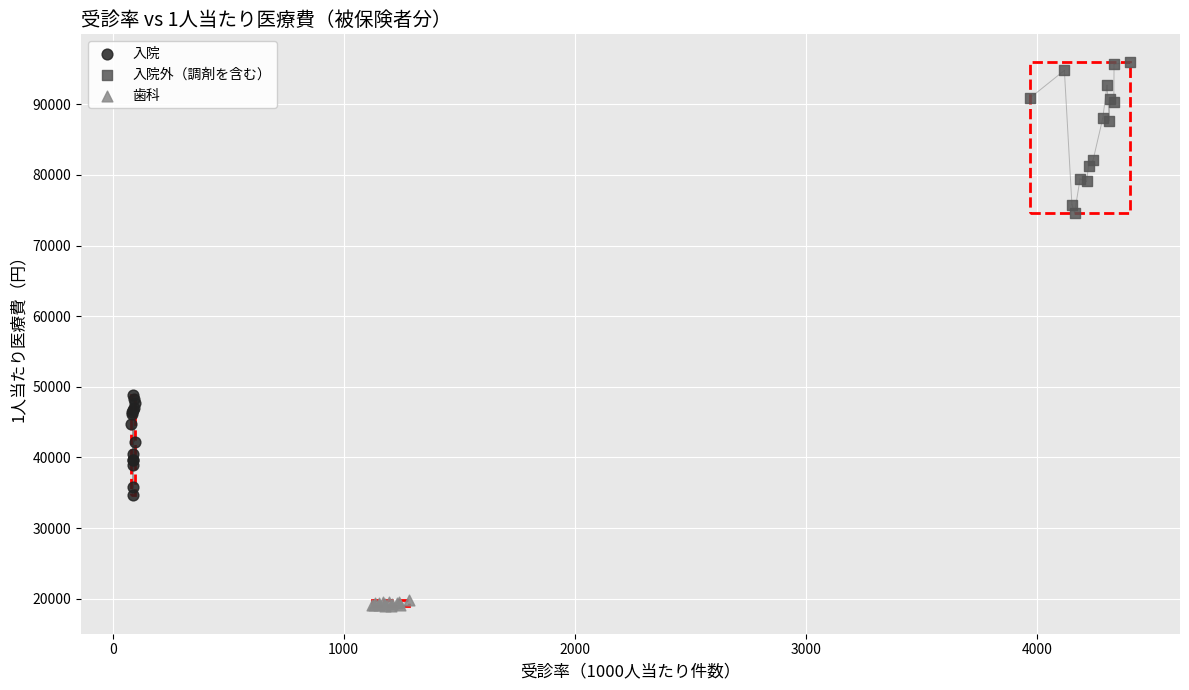

Which series contains the highest Y value?

入院外（調剤を含む）